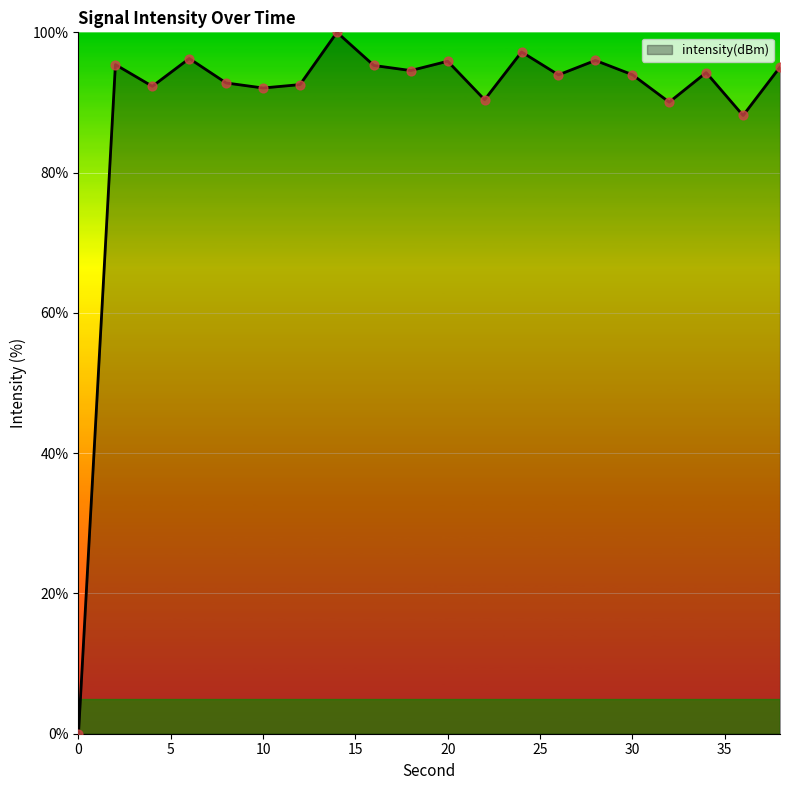

What is the maximum value shown in the chart?

100.0